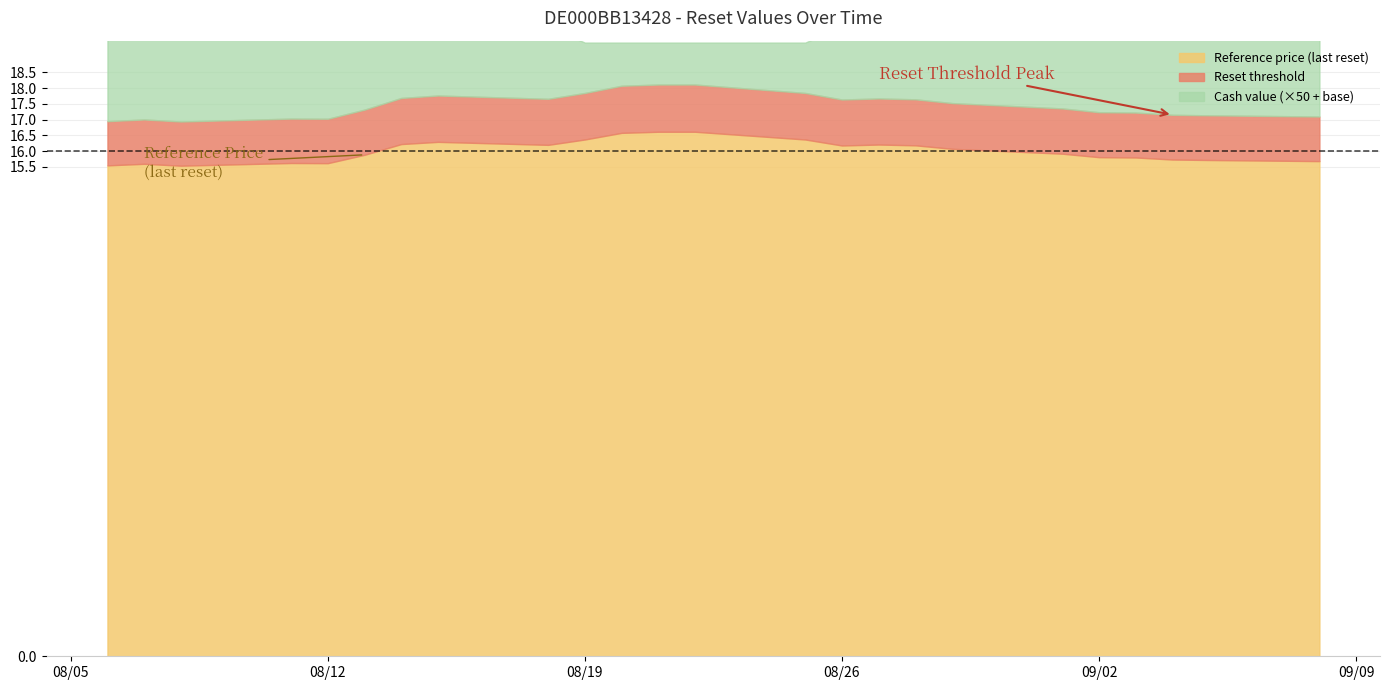

True or false: Cash value and Reference price (last reset) intersect in this chart.

False